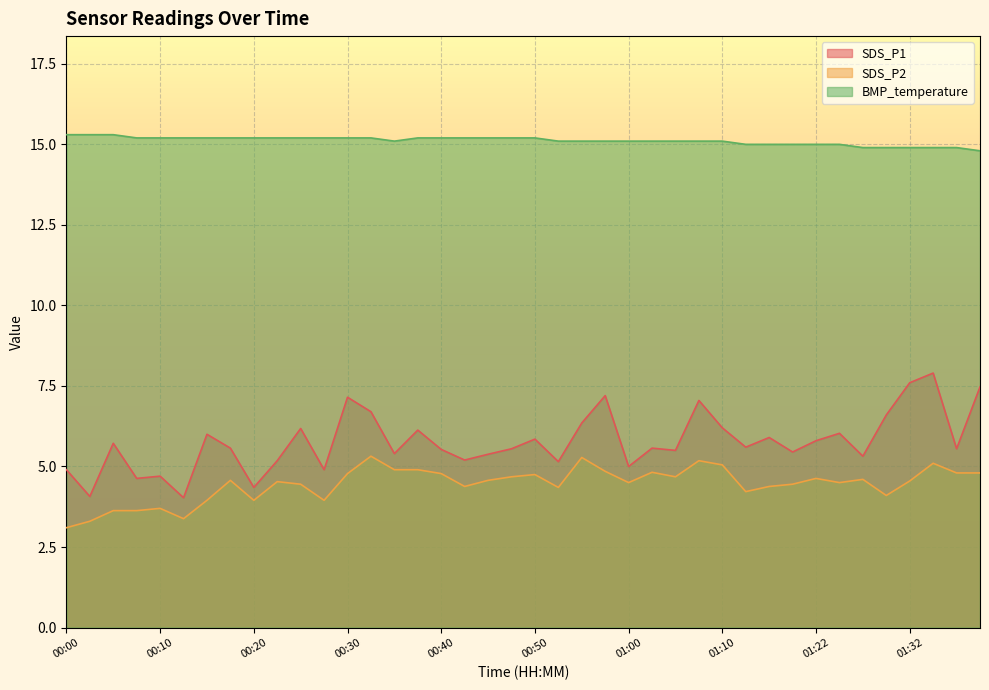

True or false: SDS_P1 and SDS_P2 intersect in this chart.

False